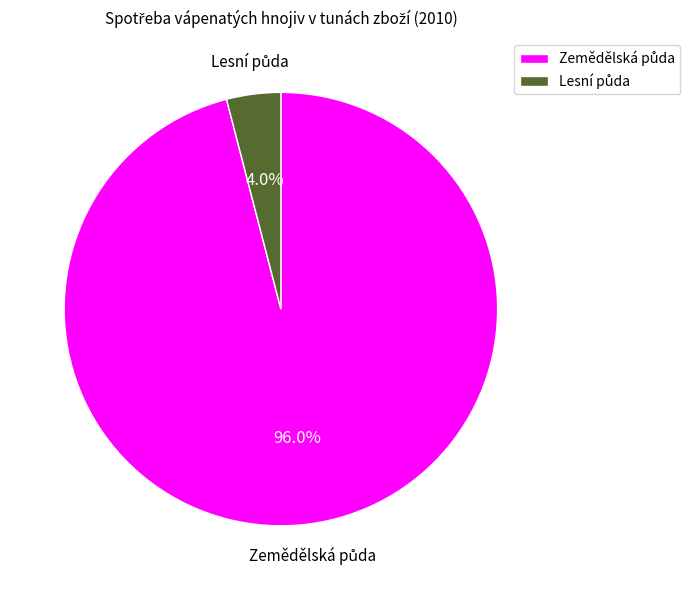

Does any single category account for the majority?

Yes